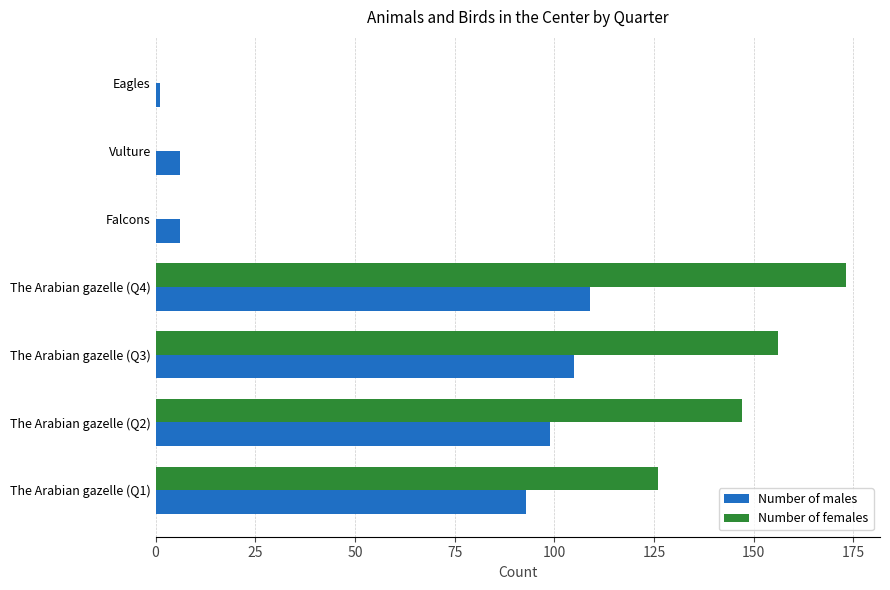

The Number of males series shows 76 at The Arabian gazelle (Q4). True or false?

False